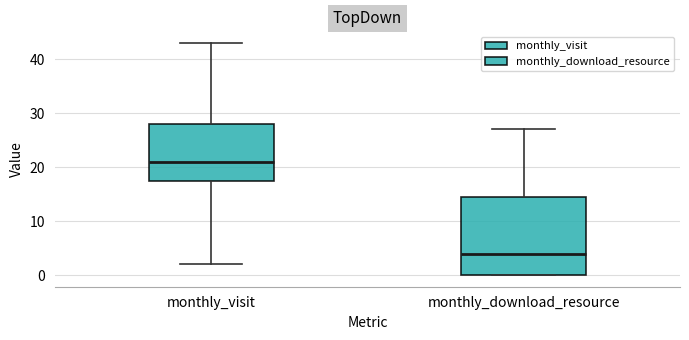

Comparing the boxes themselves (not the whiskers), which one is the tallest?

monthly_download_resource